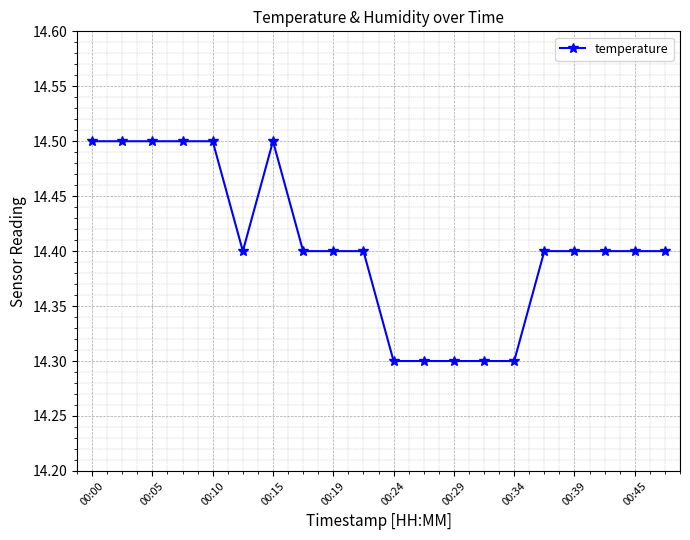

What is the smallest value displayed?

14.3